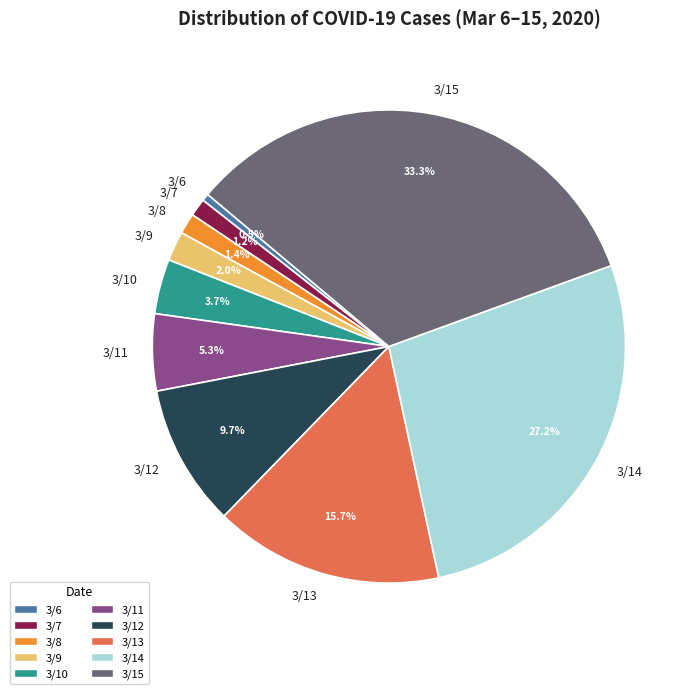

Approximately how many times larger is the value at 3/15 compared to 3/12?

3.4